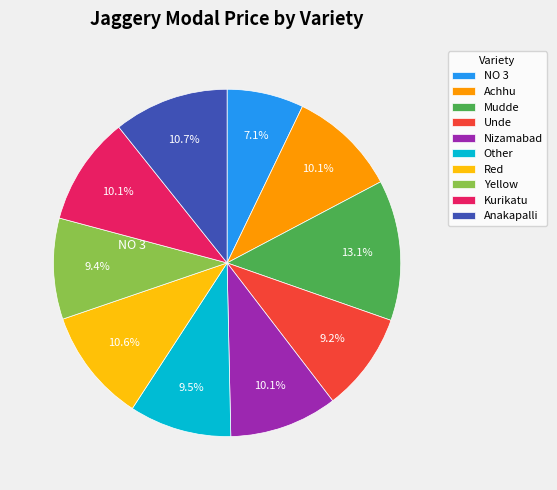

To the nearest percent, what portion does Mudde represent?

13%